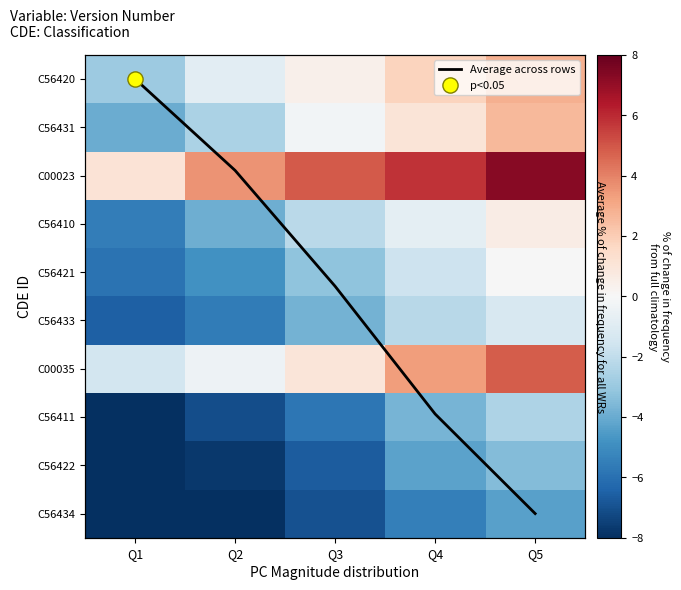

Between Q1 and Q2, which series saw the biggest shift?

C00023